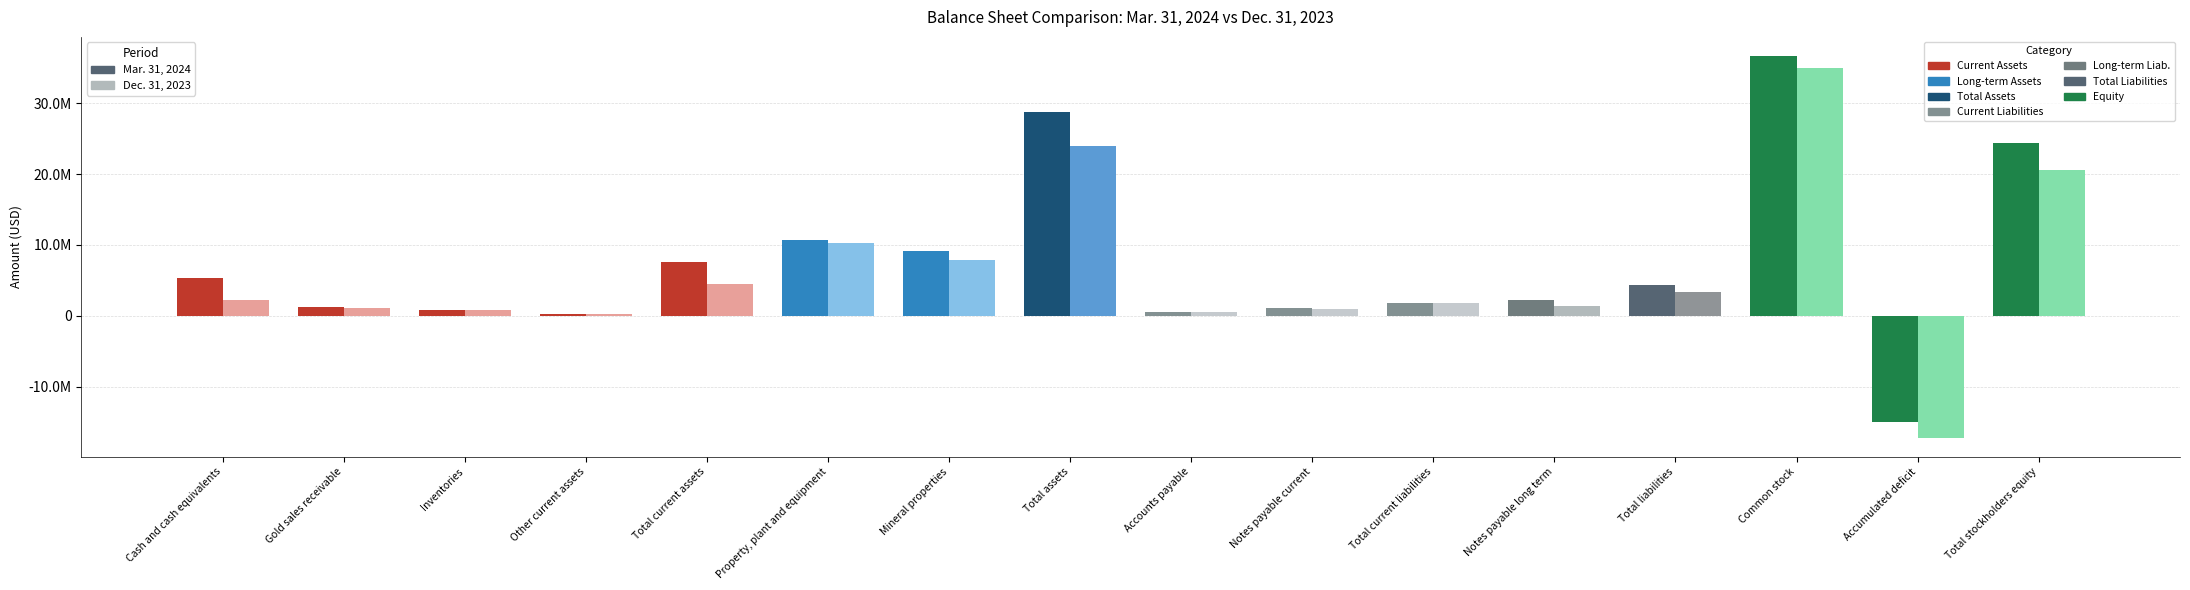

Which series changed the most between Mineral properties and Total stockholders equity?

Mar. 31, 2024